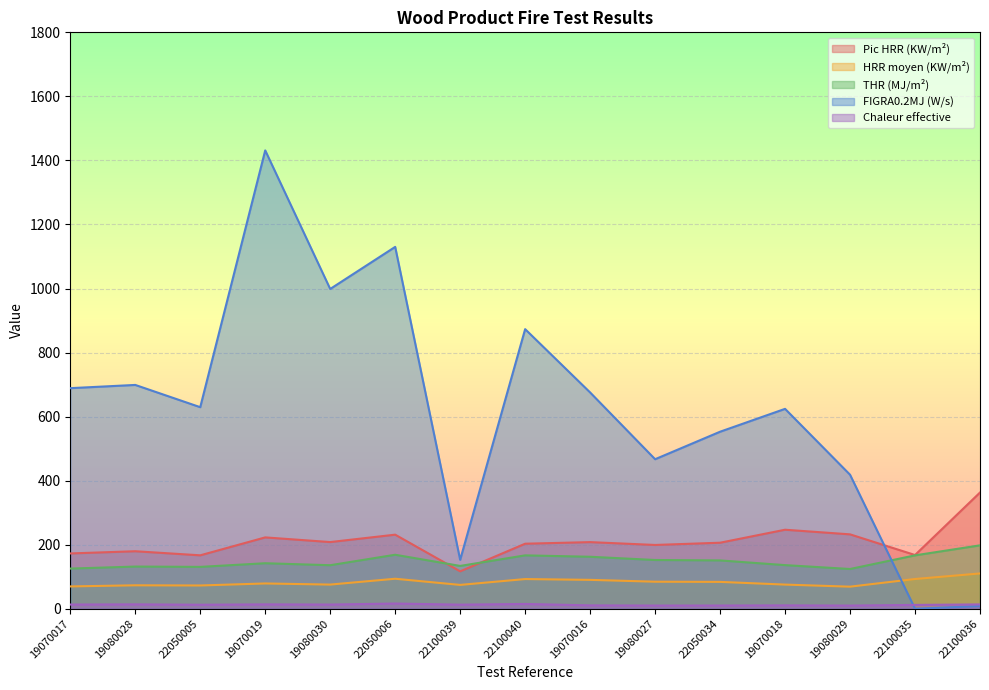

True or false: Chaleur effective and Pic HRR (KW/m²) intersect in this chart.

False